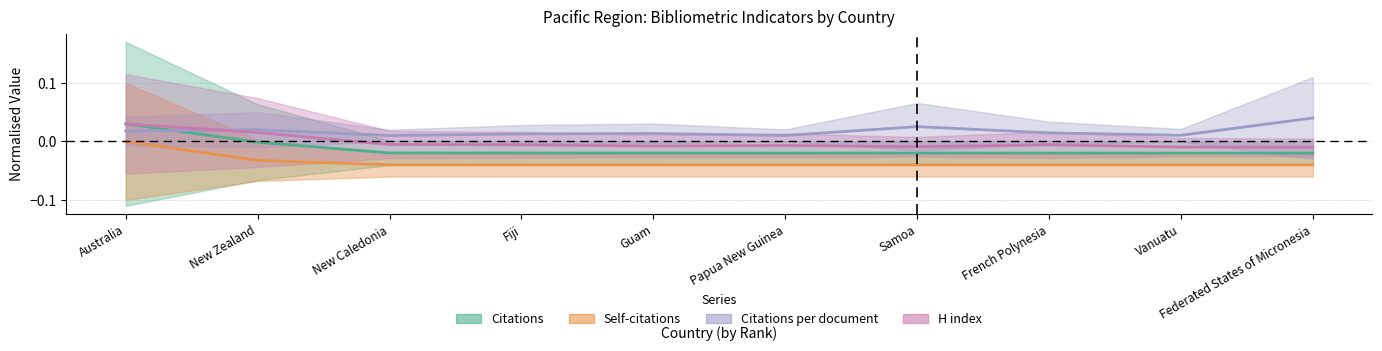

Which category has the lowest value in the Citations series?

Vanuatu